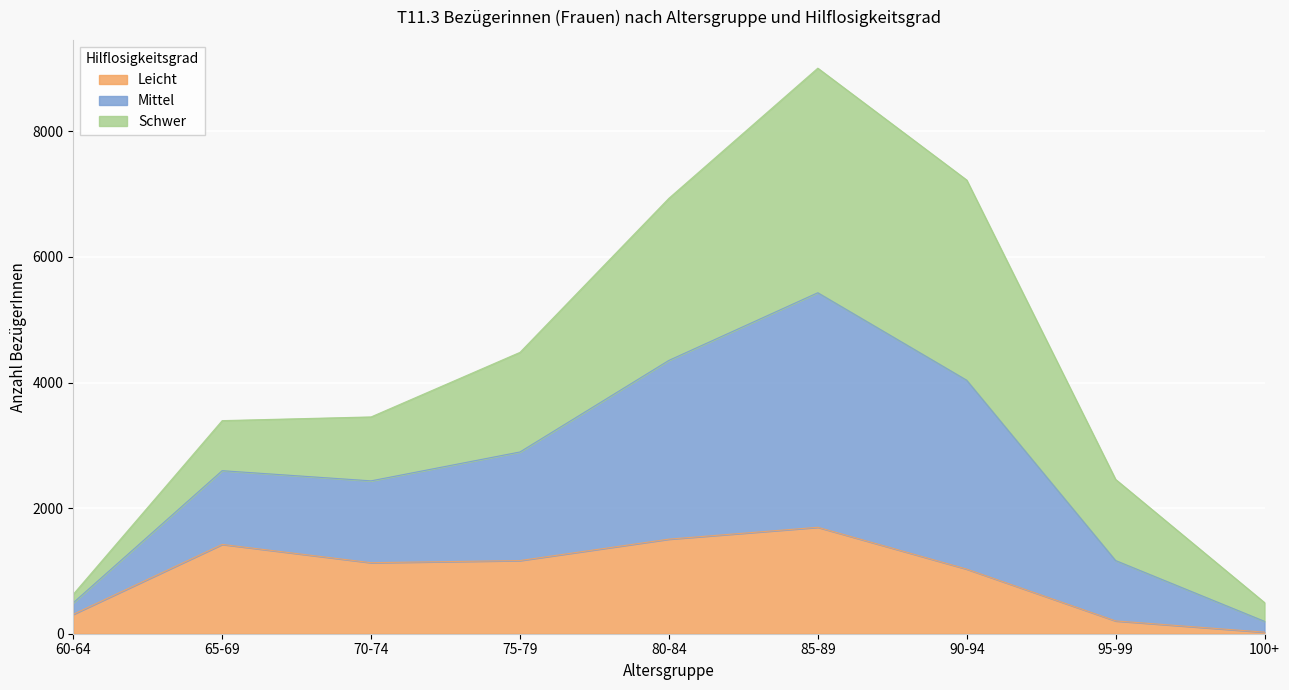

At which category is the sum across all series the highest?

85-89